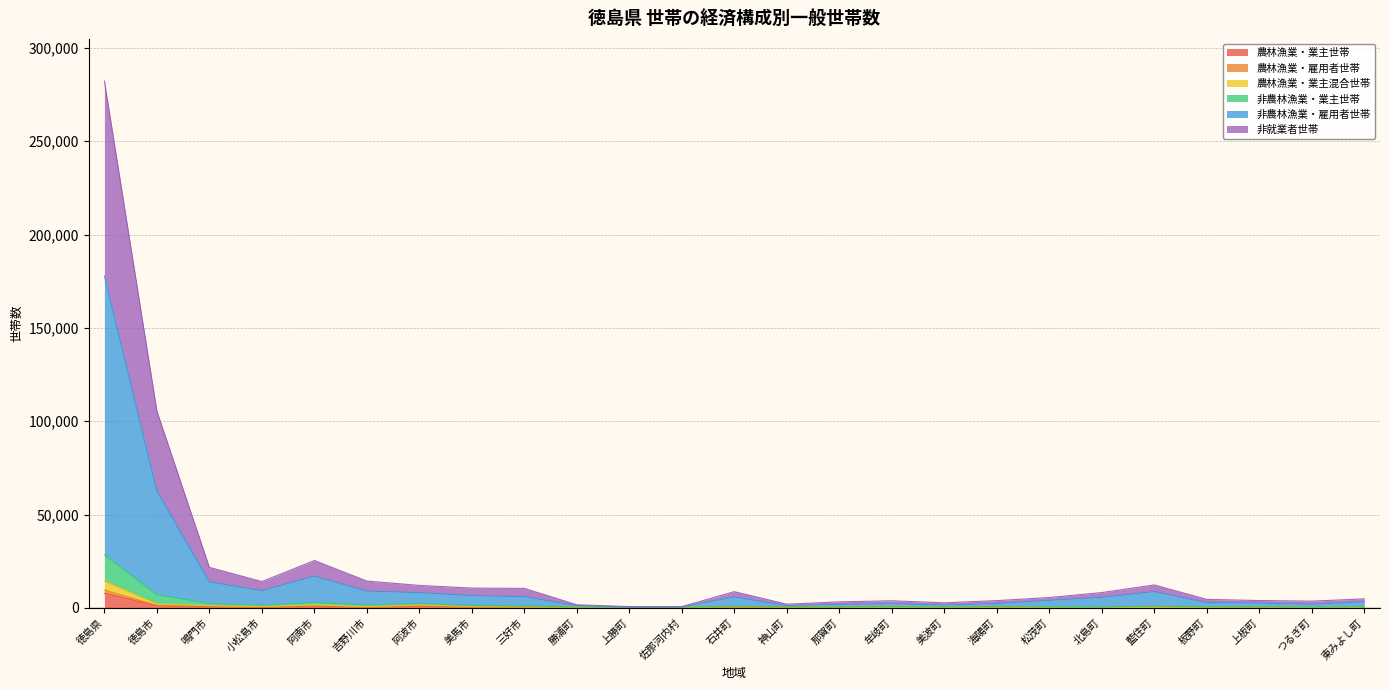

At which category is the sum across all series the highest?

徳島県